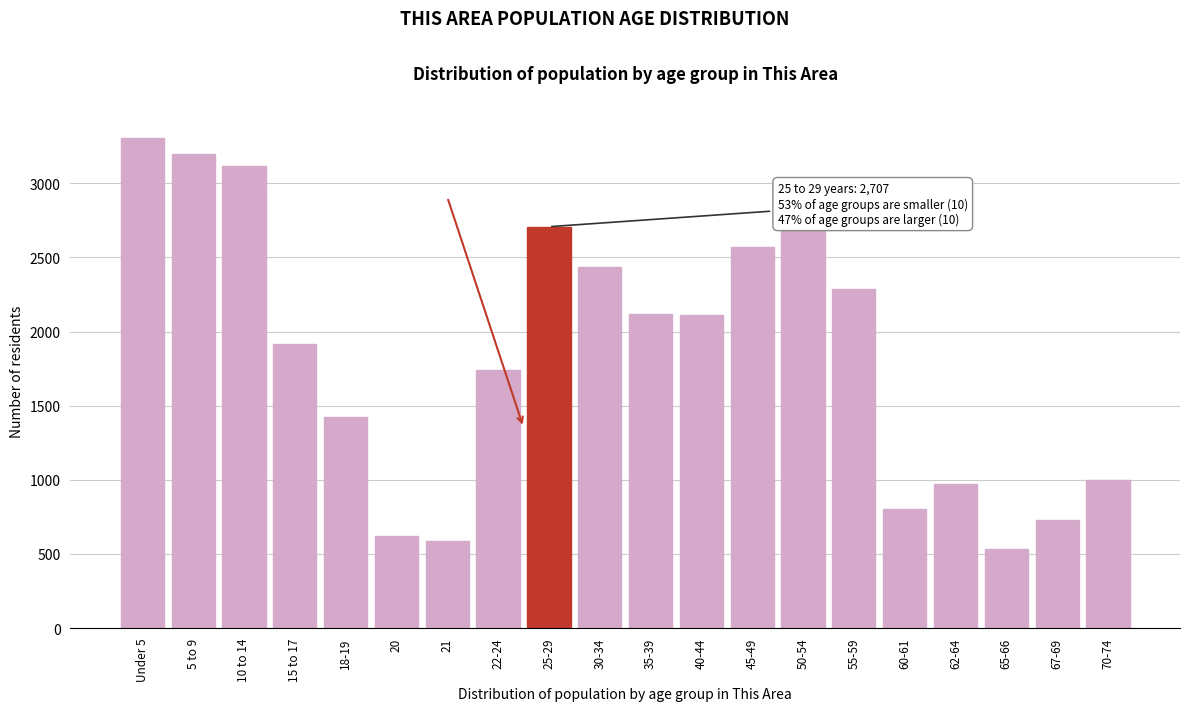

Is it true that the value at 35-39 is 2120?

True